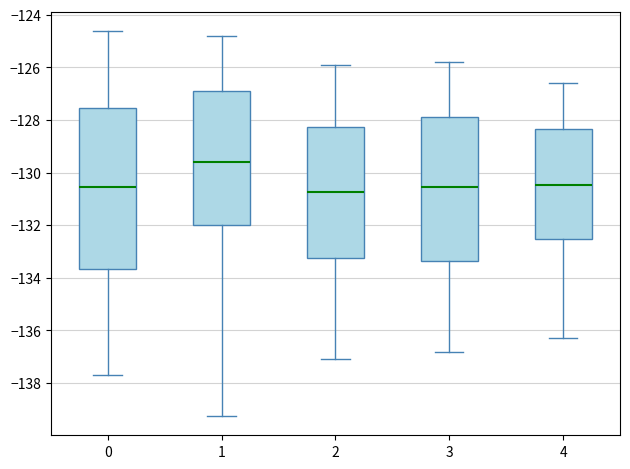

Reading left to right, read every box against the y-axis: the position of its median line, the range the box covers, and the ends of its whiskers. The values are not printed on the chart, so give them approximately, as read against the axis.

0: median -130.6, box -133.6 to -127.6, whiskers -137.6 to -124.6
1: median -129.6, box -132.0 to -126.8, whiskers -139.2 to -124.8
2: median -130.8, box -133.2 to -128.2, whiskers -137.0 to -125.8
3: median -130.6, box -133.4 to -127.8, whiskers -136.8 to -125.8
4: median -130.4, box -132.6 to -128.4, whiskers -136.2 to -126.6